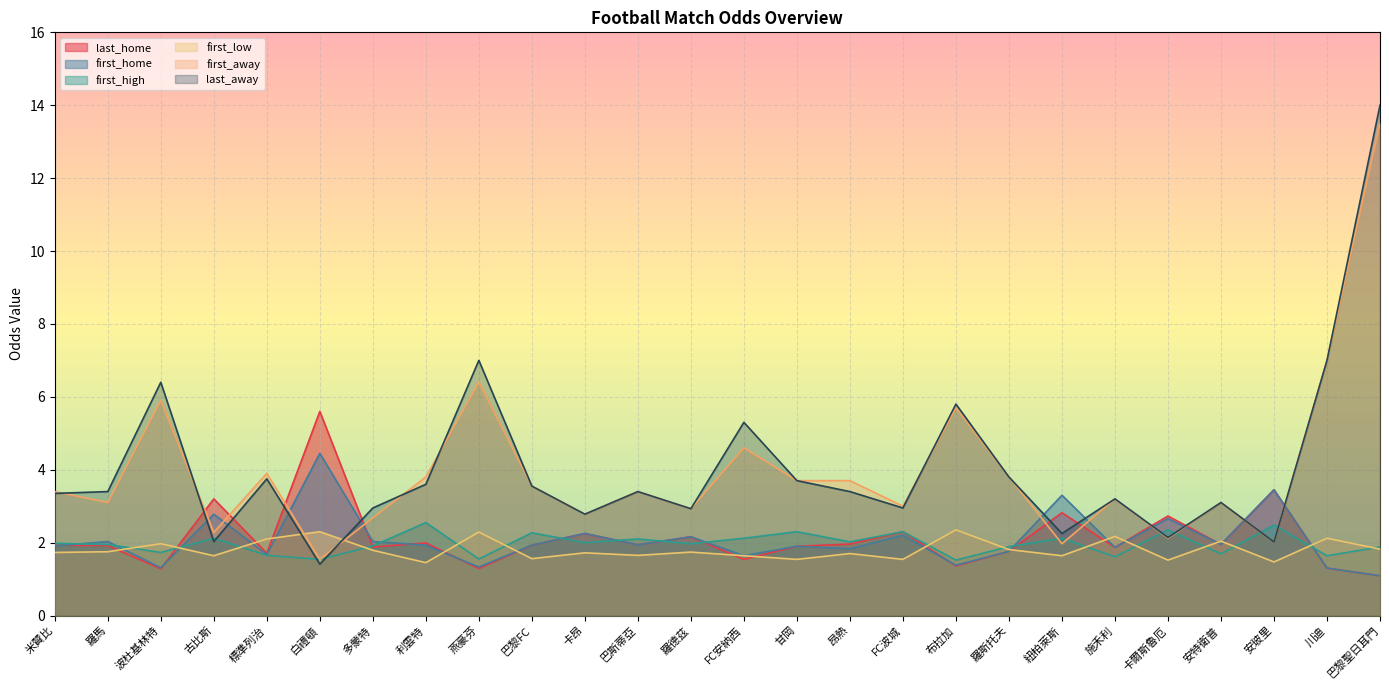

At which label does first_low reach its minimum?

利雲特